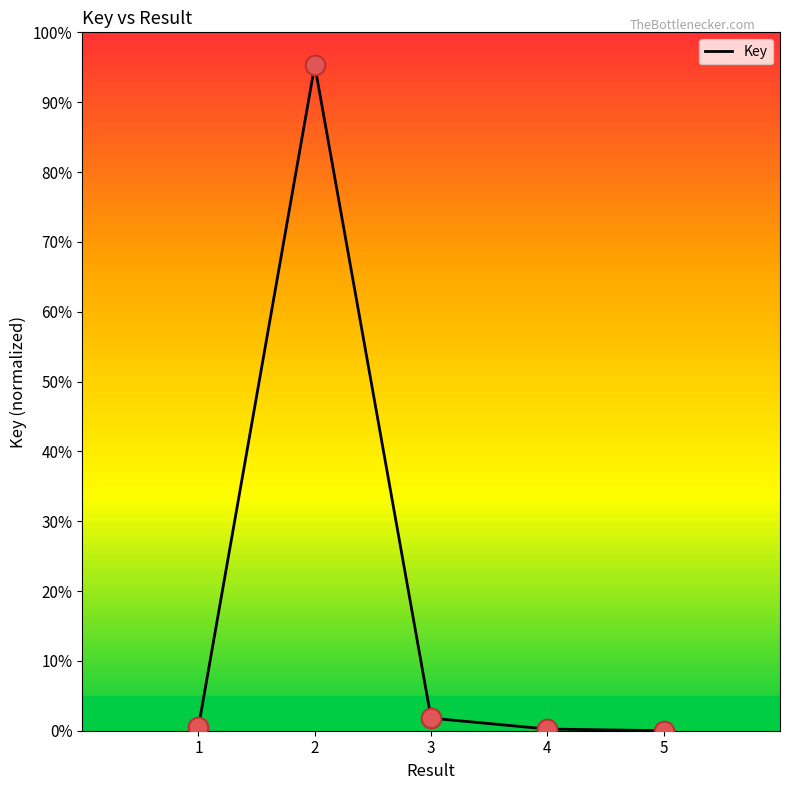

What is the change in value from 1 to 4?

-0.3